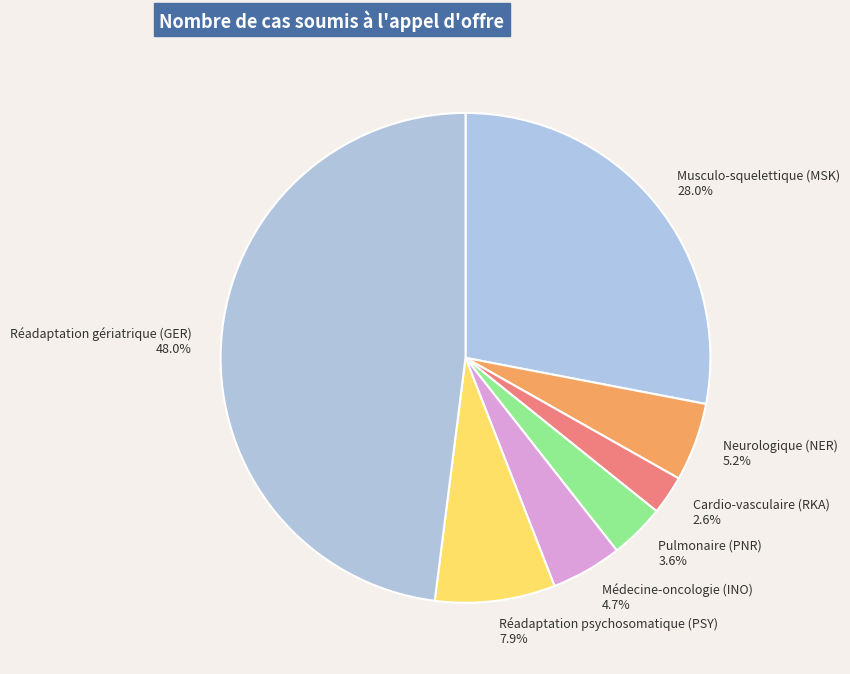

To the nearest percent, what percentage of the pie is Réadaptation gériatrique (GER)?

48%